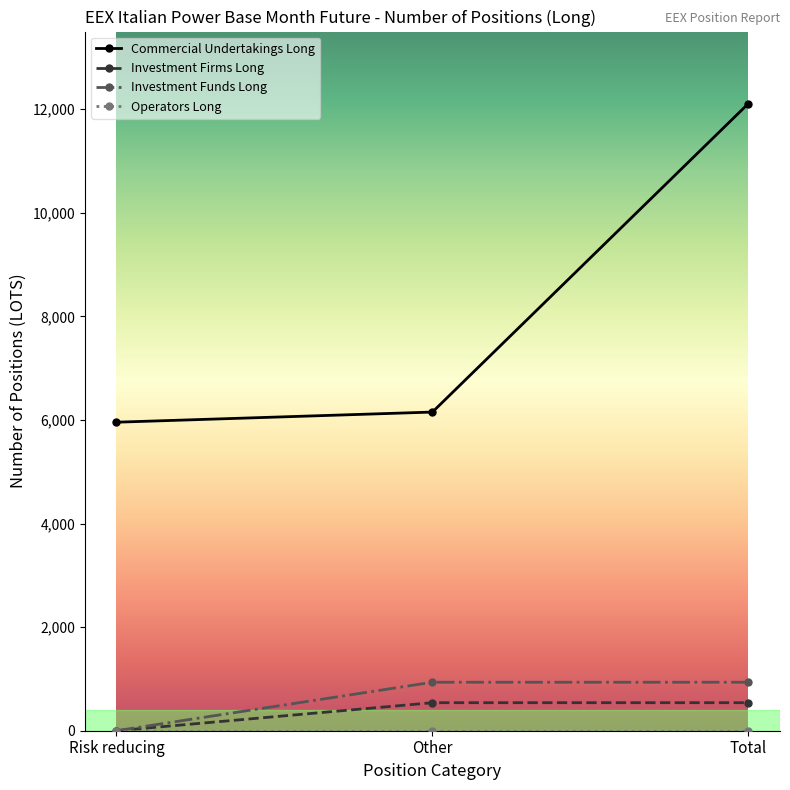

What is the difference between the highest and lowest values at Risk reducing?

5957